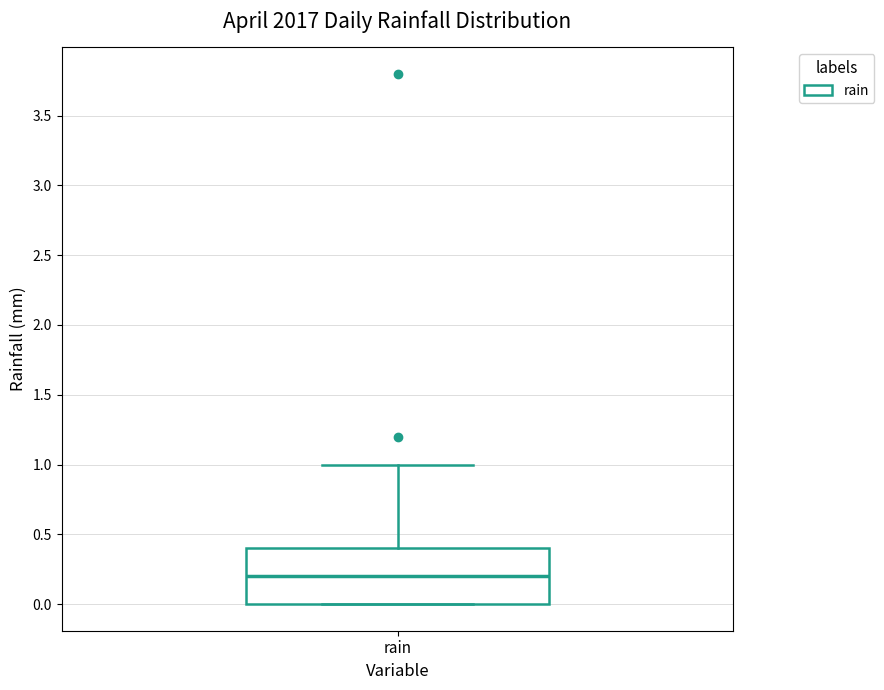

Transcribe this box plot: give where the median line is, the range the box spans, and where the two whiskers end, as read against the y-axis. The values are not printed on the chart, so give them approximately, as read against the axis.

median 0.2, box 0.0 to 0.4, whiskers 0.0 to 1.0